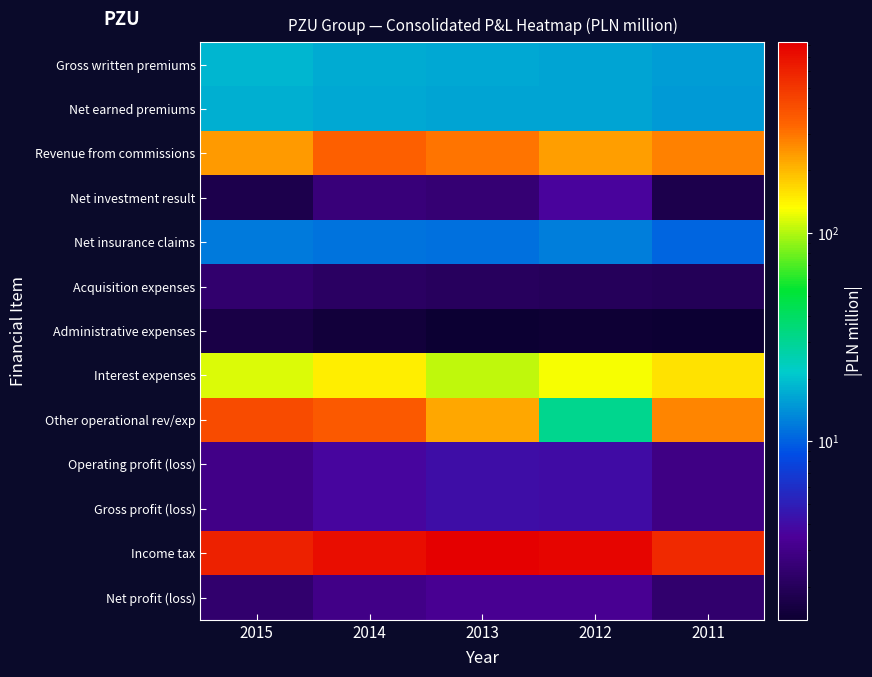

Count the number of data series in this chart.

13